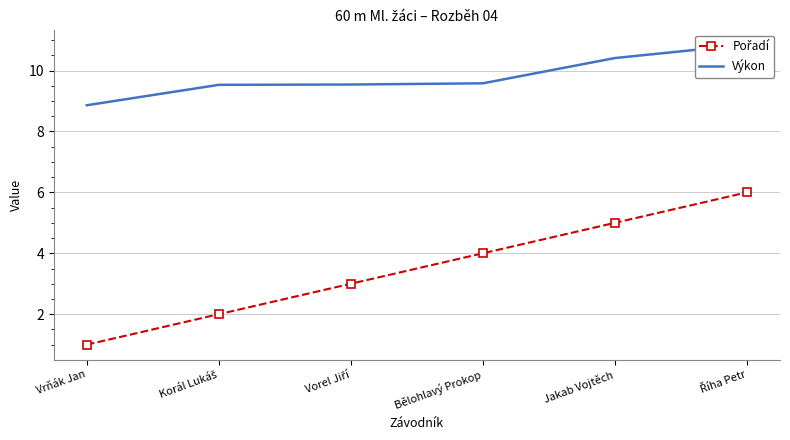

At how many categories does at least one series exceed 1?

6